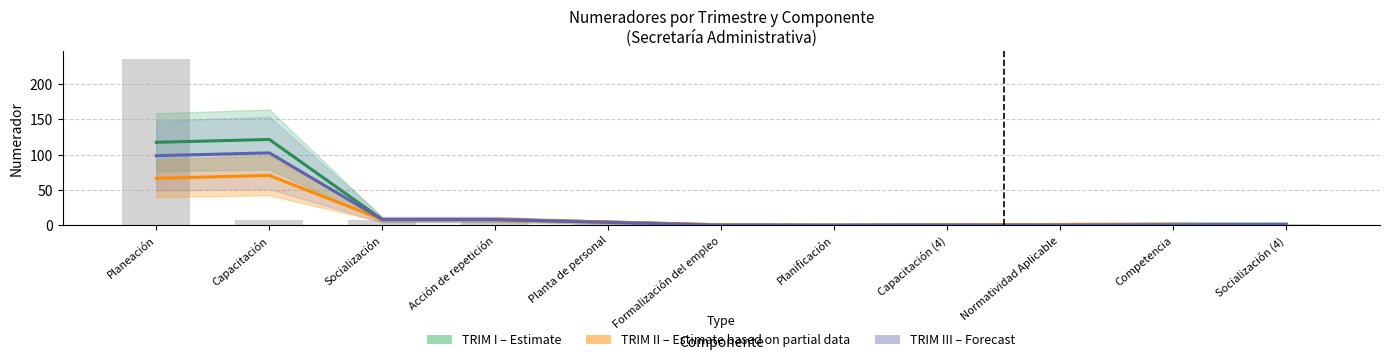

Reading left to right, list all the values displayed in this chart.

TRIM I (Estimate): 117.5	121.5	8.0	8.0	4.5	0.5	0.0	0.5	1.0	1.5	1.5
TRIM II (Estimate based on partial data): 66.5	70.5	8.0	8.0	4.5	0.5	0.0	0.5	1.0	1.0	0.5
TRIM III (Forecast): 98.5	102.5	8.0	8.0	4.0	0.0	0.0	0.0	0.0	0.5	1.0